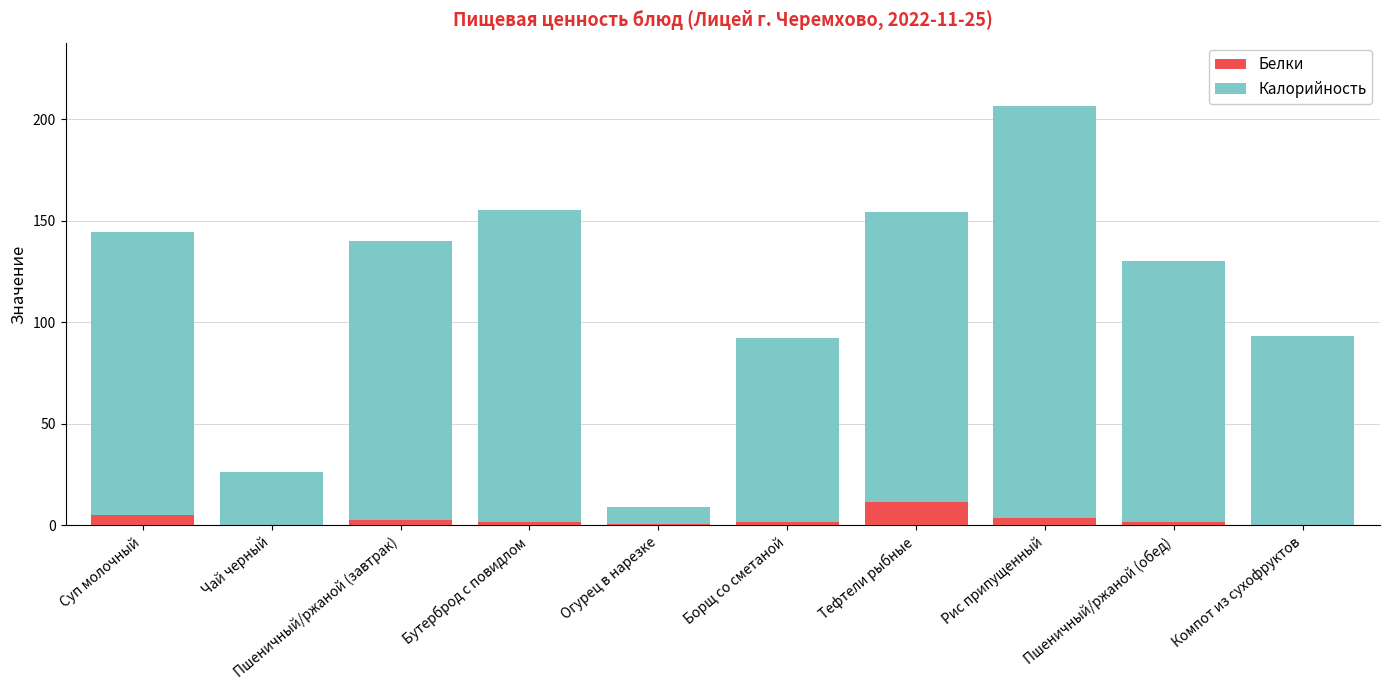

What is the approximate value of Белки at Огурец в нарезке?

0.5